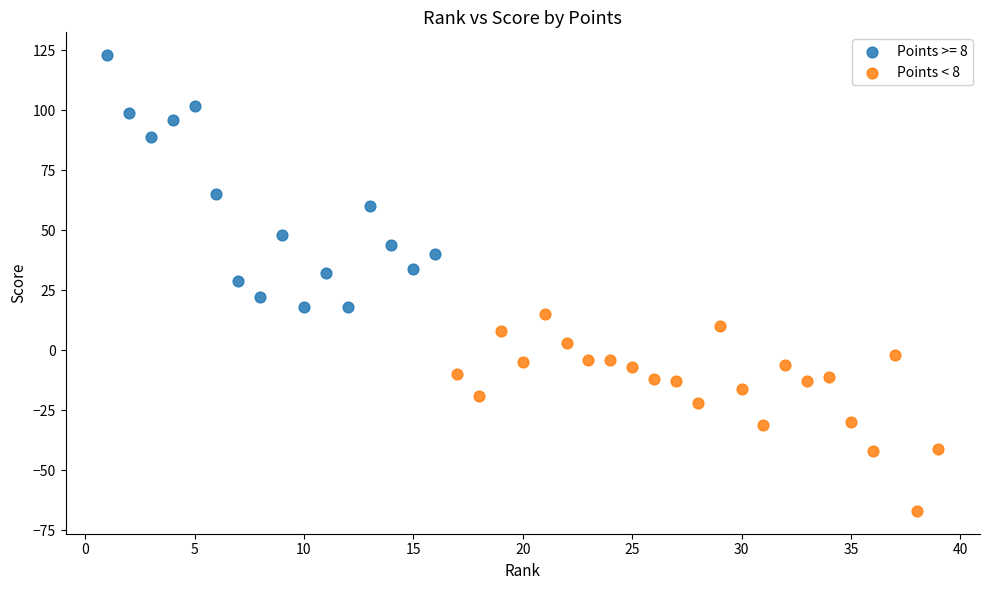

Which series has the largest Y range (max minus min)?

Points >= 8